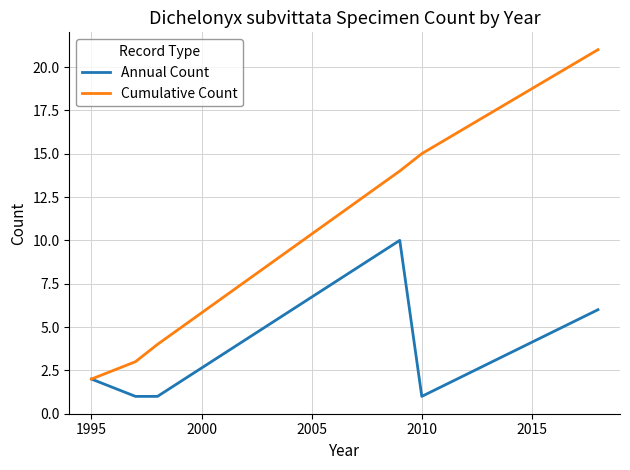

Which series has the largest total across all categories?

Cumulative Count